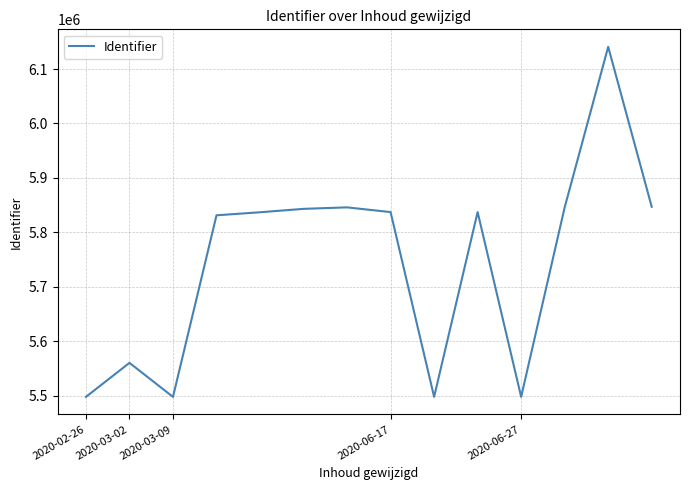

What is the minimum value shown in the chart?

5497573